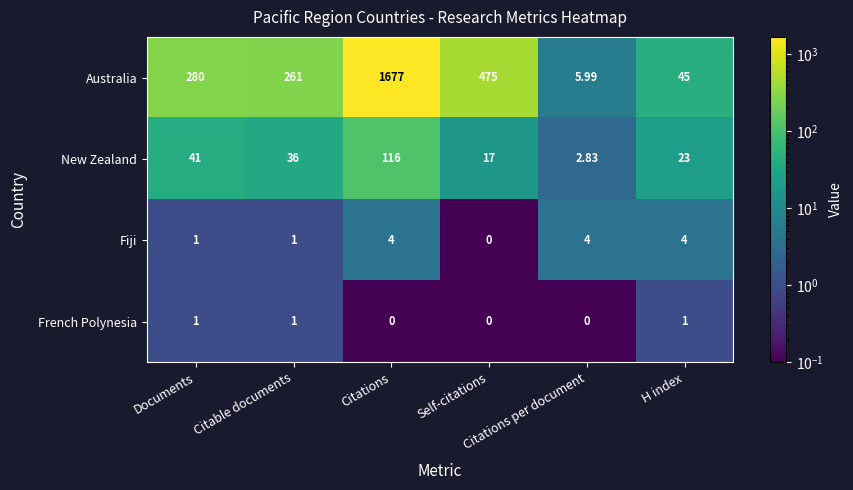

Which series has the widest spread of values?

Australia